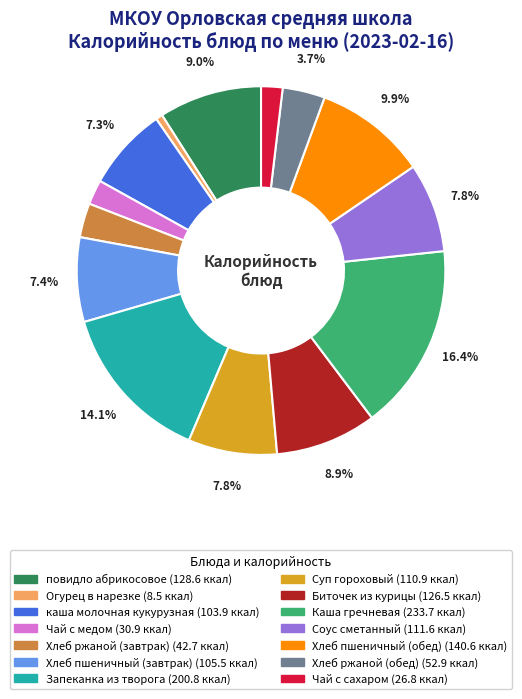

Count the number of slices in the pie.

14